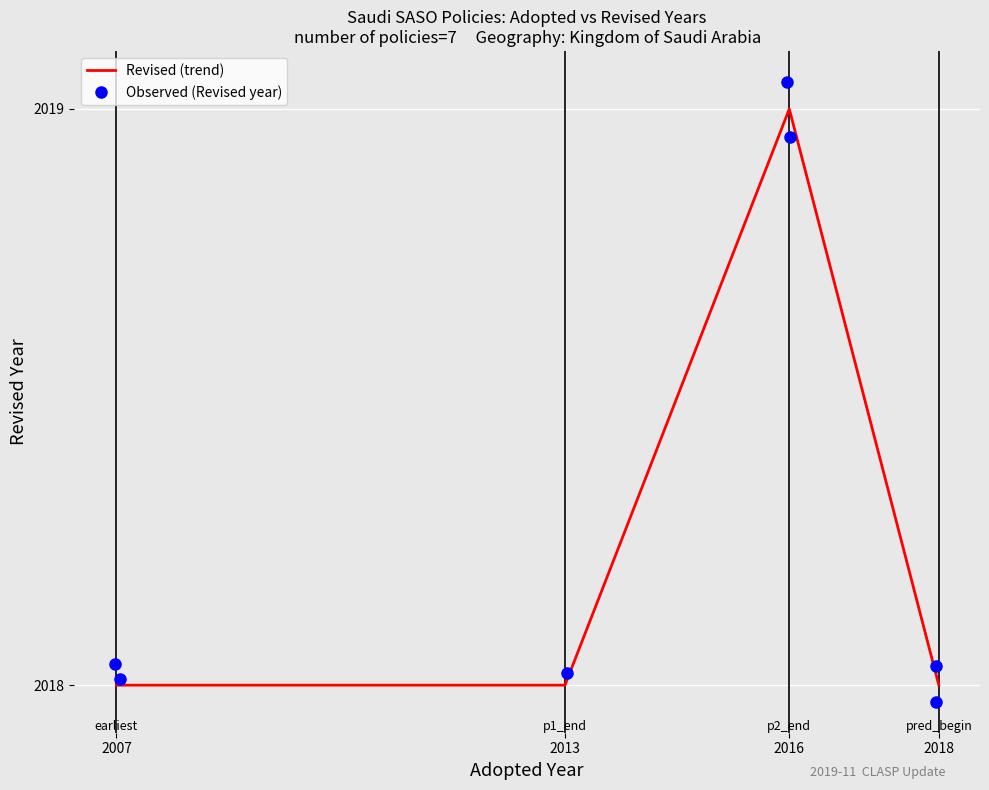

How many data points in Observed (Revised year) are above 2018?

6